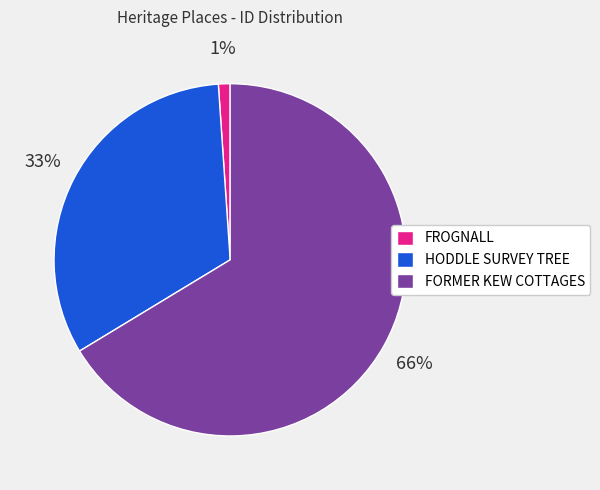

Do FORMER KEW COTTAGES and HODDLE SURVEY TREE together represent more than half of the pie?

Yes